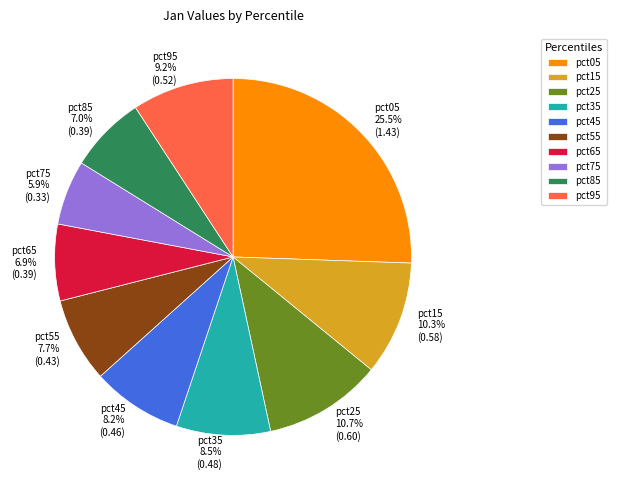

How many slices are in this pie chart?

10